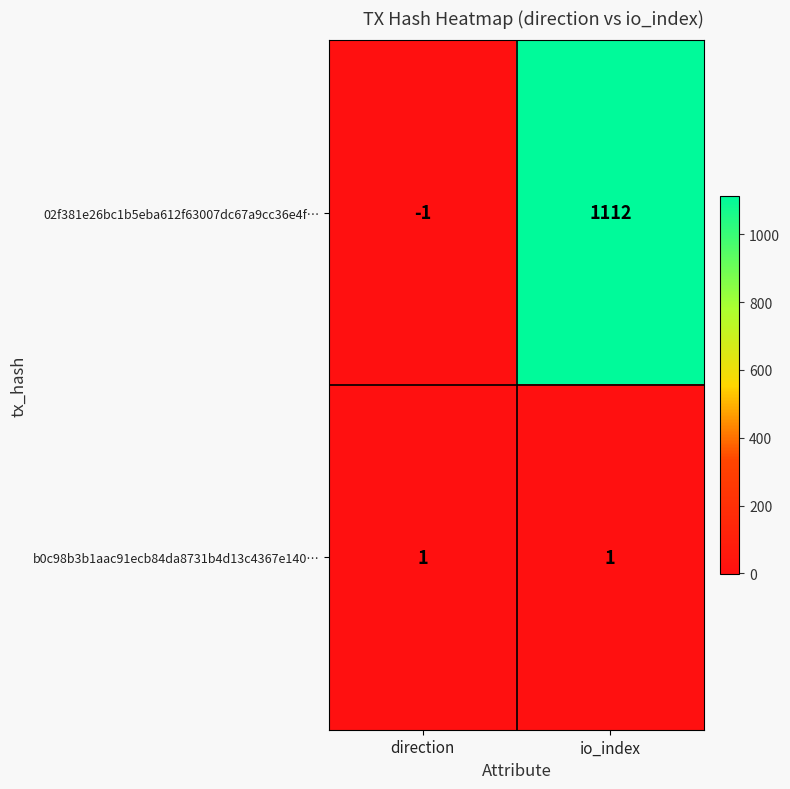

True or false: 02f381e26bc1b5eba612f63007dc67a9cc36e4f… has a value of -1 at direction.

True